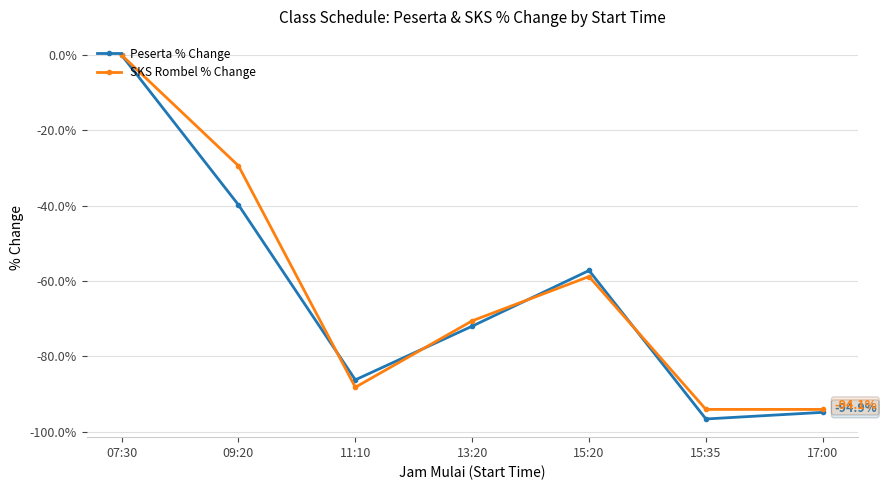

The Peserta % Change series shows -115.4 at 13:20. True or false?

False